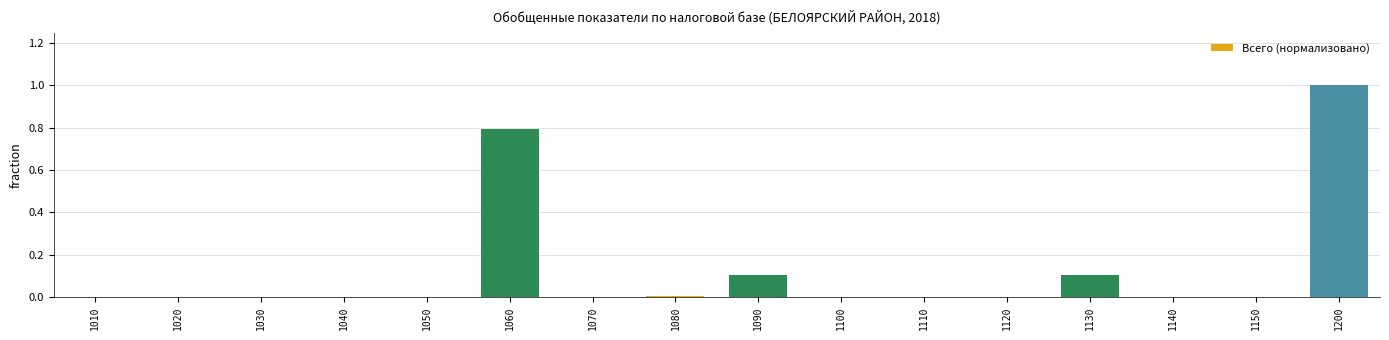

True or false: the data shows 0.0 at 1120.

True